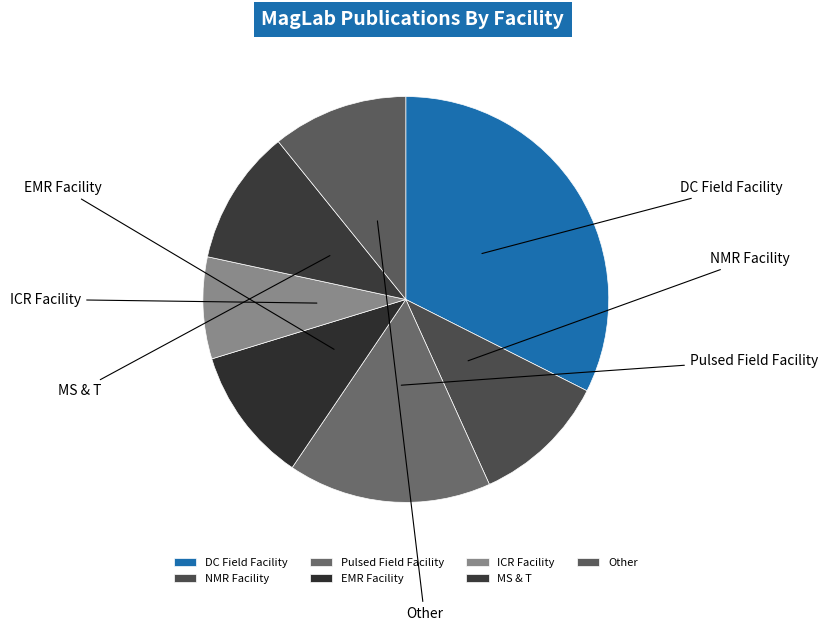

To the nearest percent, what is the average slice percentage?

14%